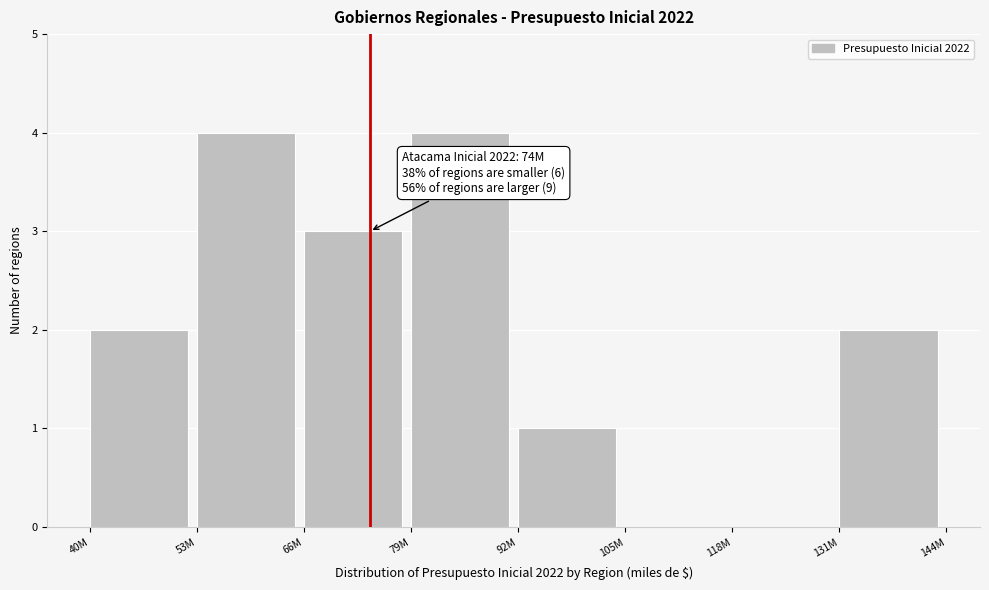

Reading right to left, what are all the values shown in this chart?

131M=2	118M=0	105M=0	92M=1	79M=4	66M=3	53M=4	40M=2